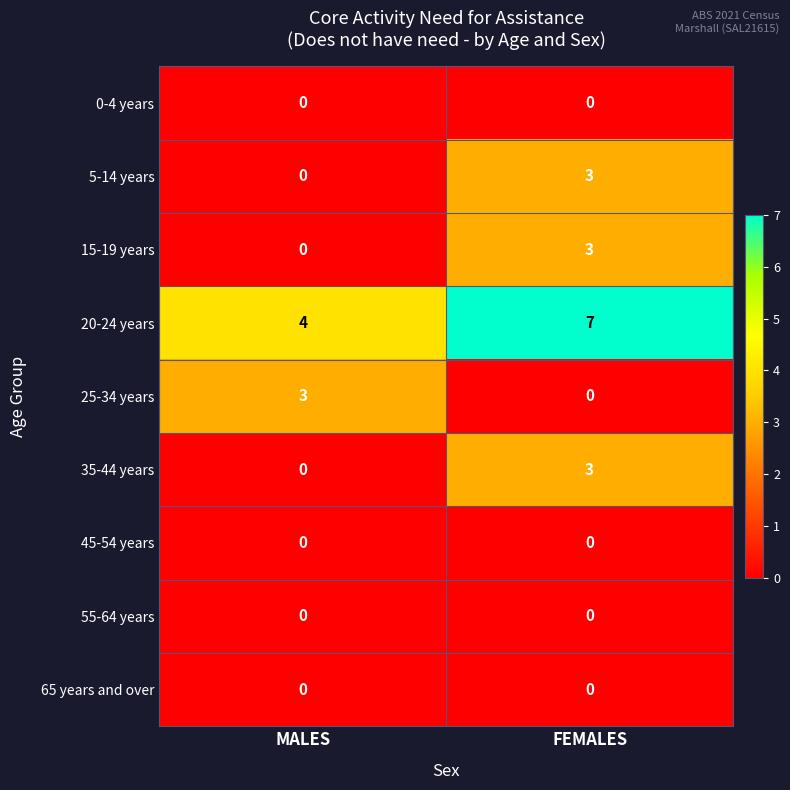

What value does the 20-24 years series have at MALES?

4